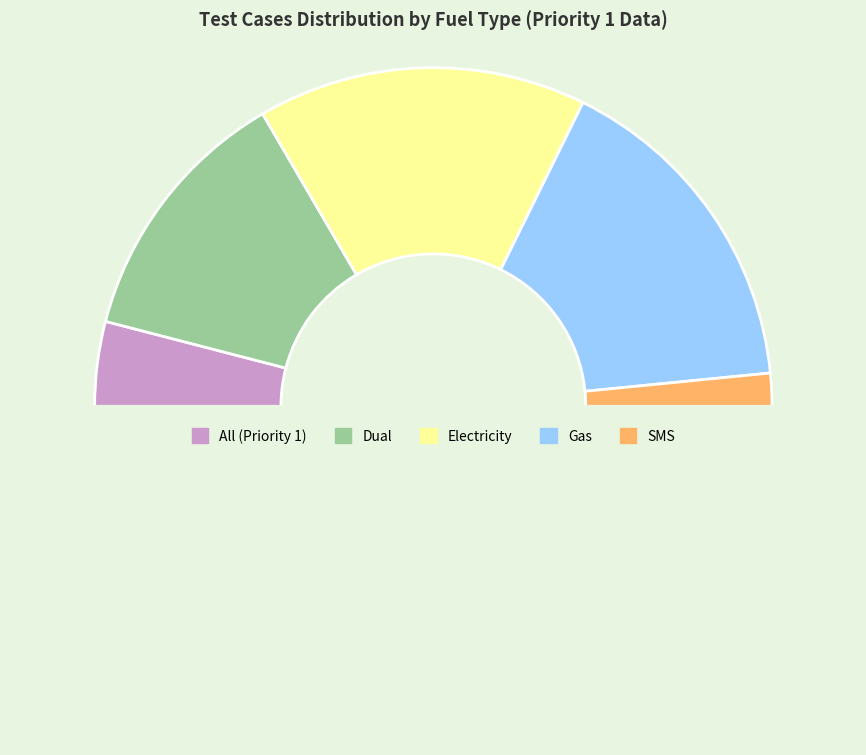

How many segments does this pie chart have?

6